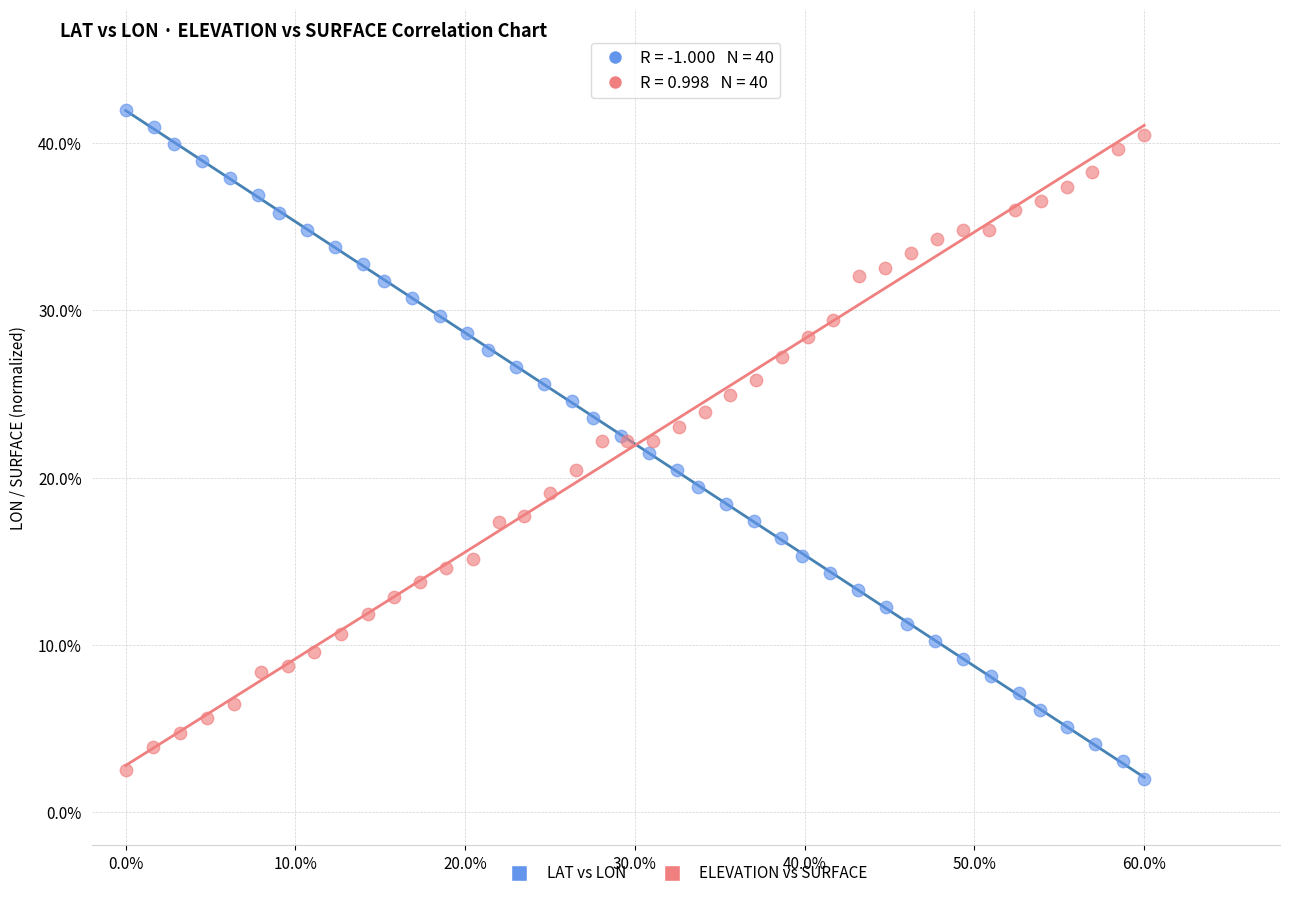

Which series has the largest Y range (max minus min)?

LAT vs LON